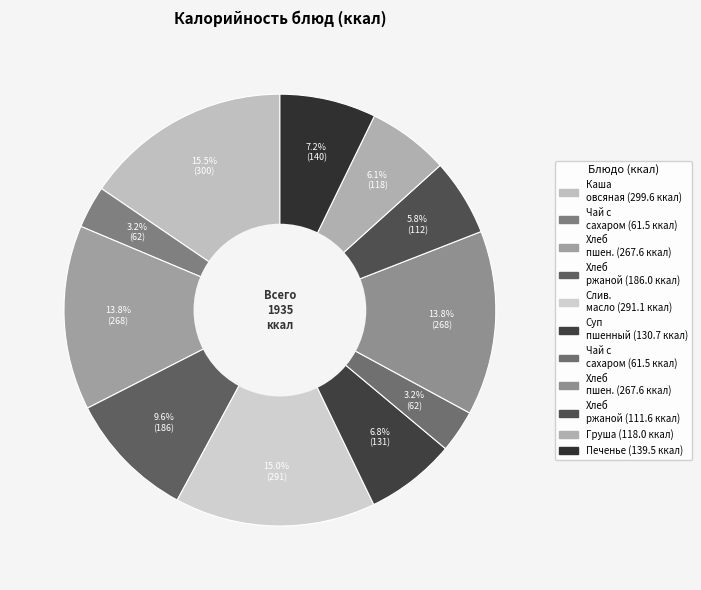

To the nearest percent, what is the average slice percentage?

9%